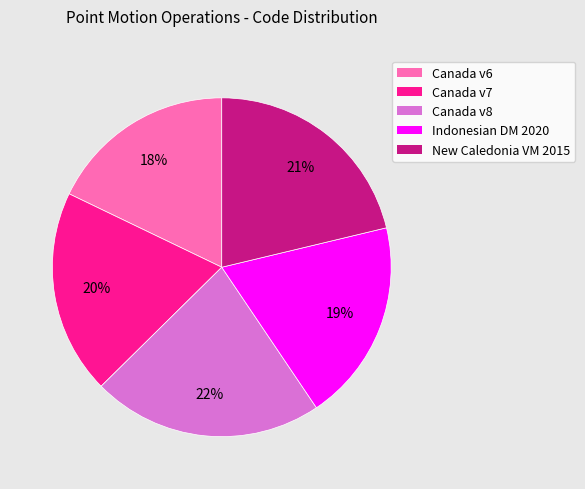

To the nearest percent, what is the average slice percentage?

20%